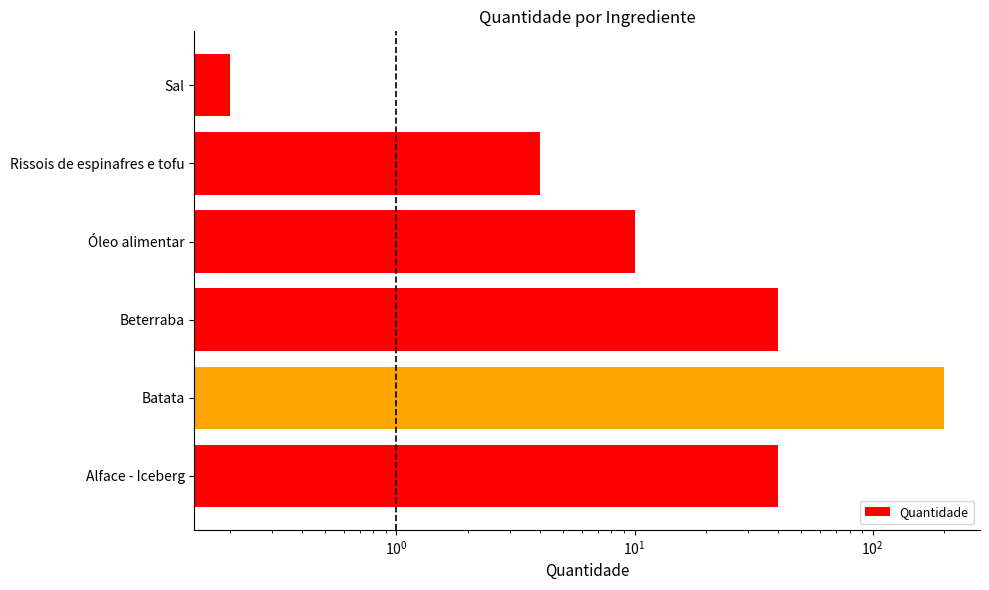

How many bars are there in total?

6